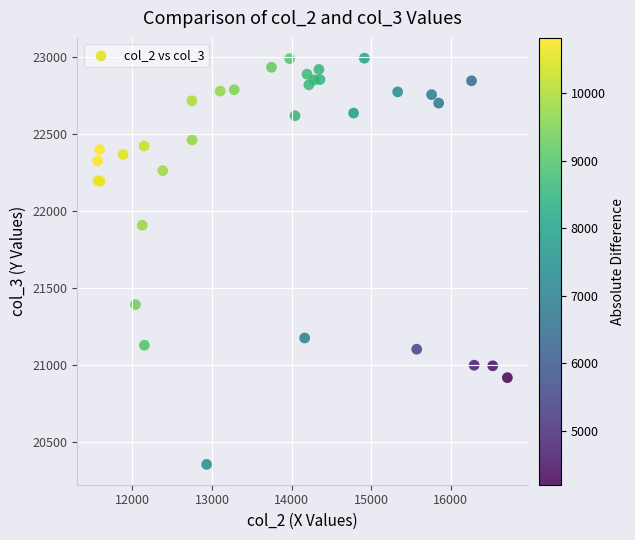

What Y value in the scatter plot is closest to 21674?

21909